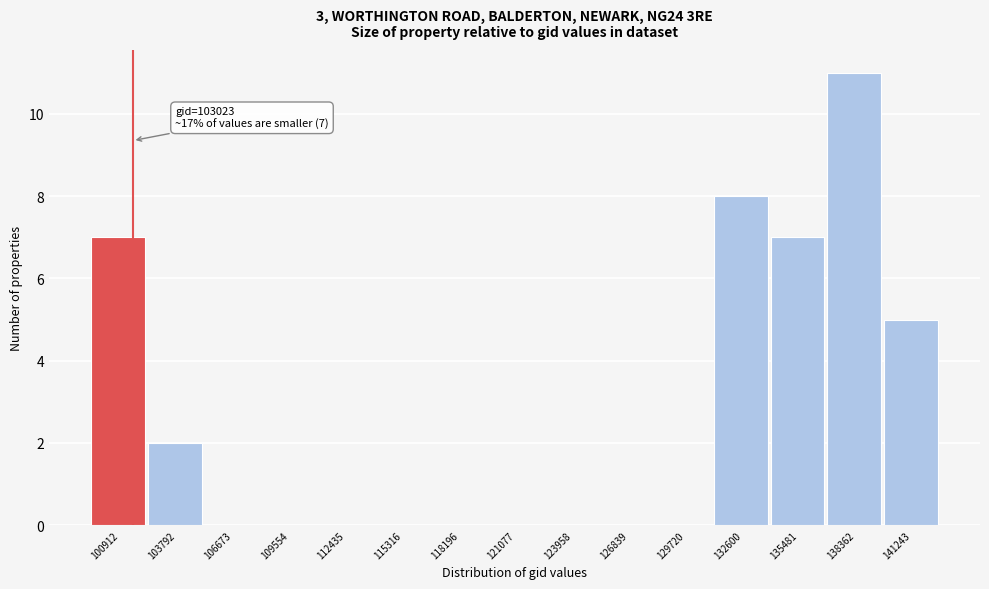

Reading left to right, what are all the values shown in this chart?

100912=7	103792=2	106673=0	109554=0	112435=0	115316=0	118196=0	121077=0	123958=0	126839=0	129720=0	132600=8	135481=7	138362=11	141243=5